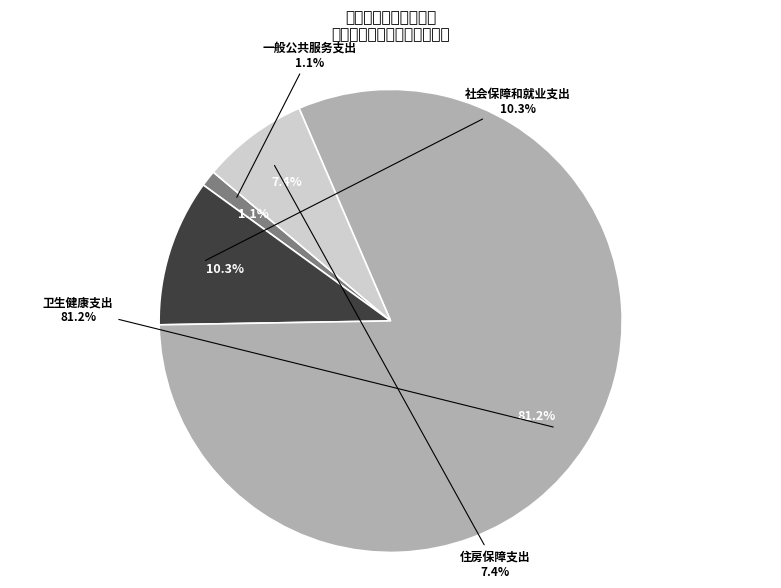

True or false: 社会保障和就业支出 accounts for 10% of the total.

True